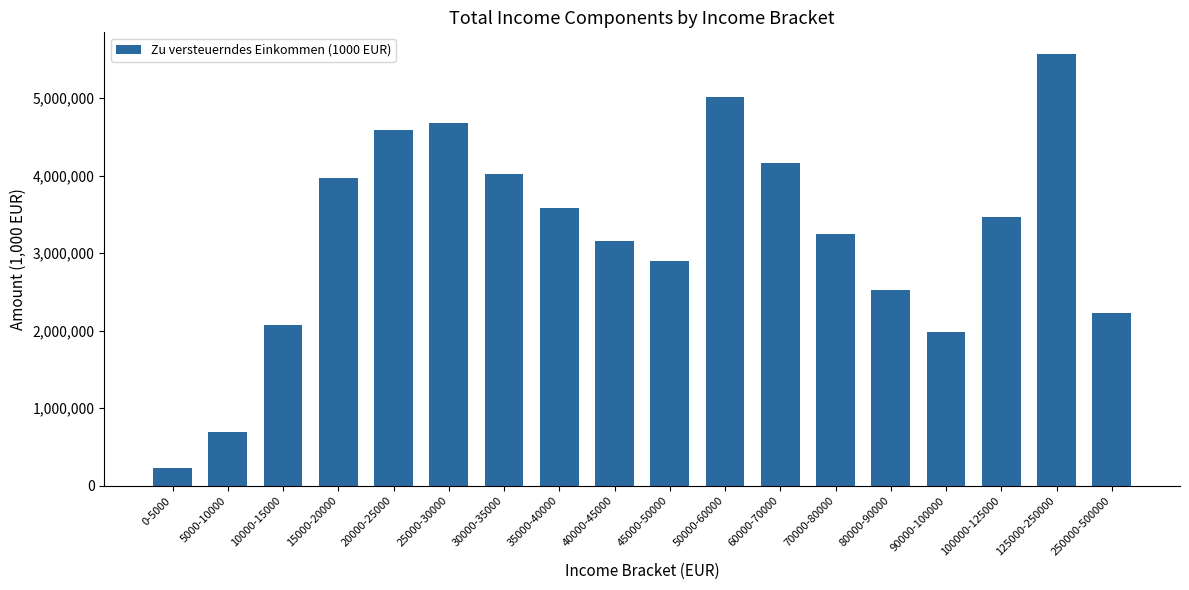

What is the label of the 1st bar from the right?

250000-500000